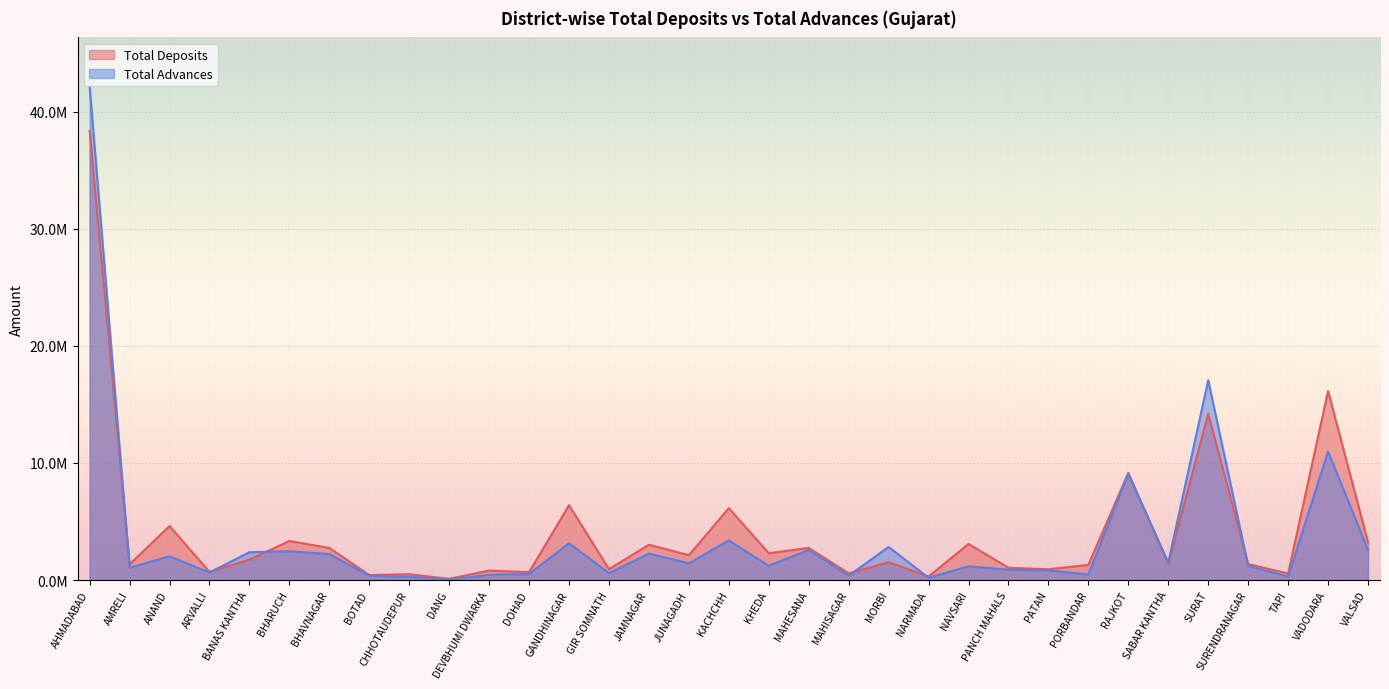

What is the difference between the second highest and minimum values in the Total Advances series?

17036907.0